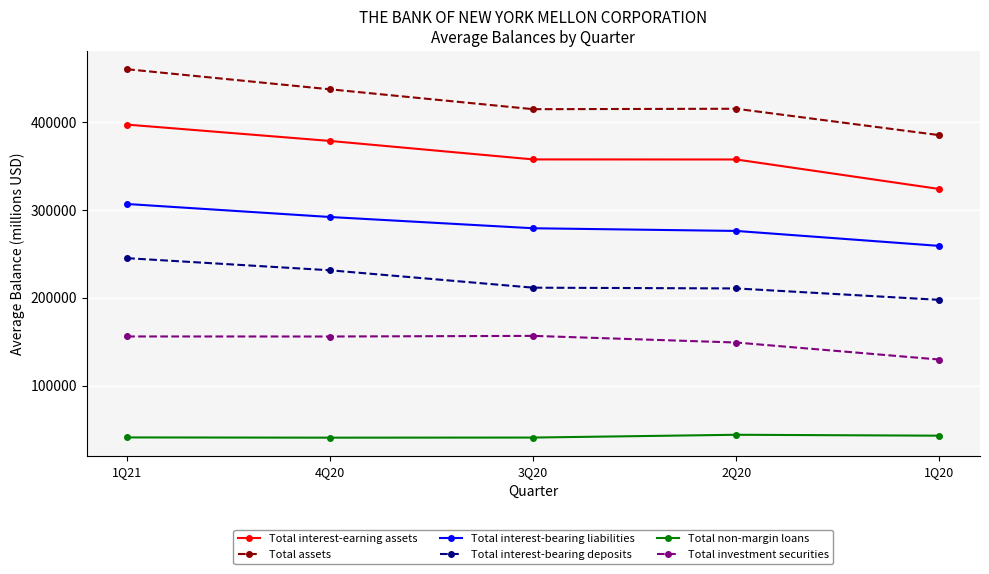

Count the number of categories in the chart.

5